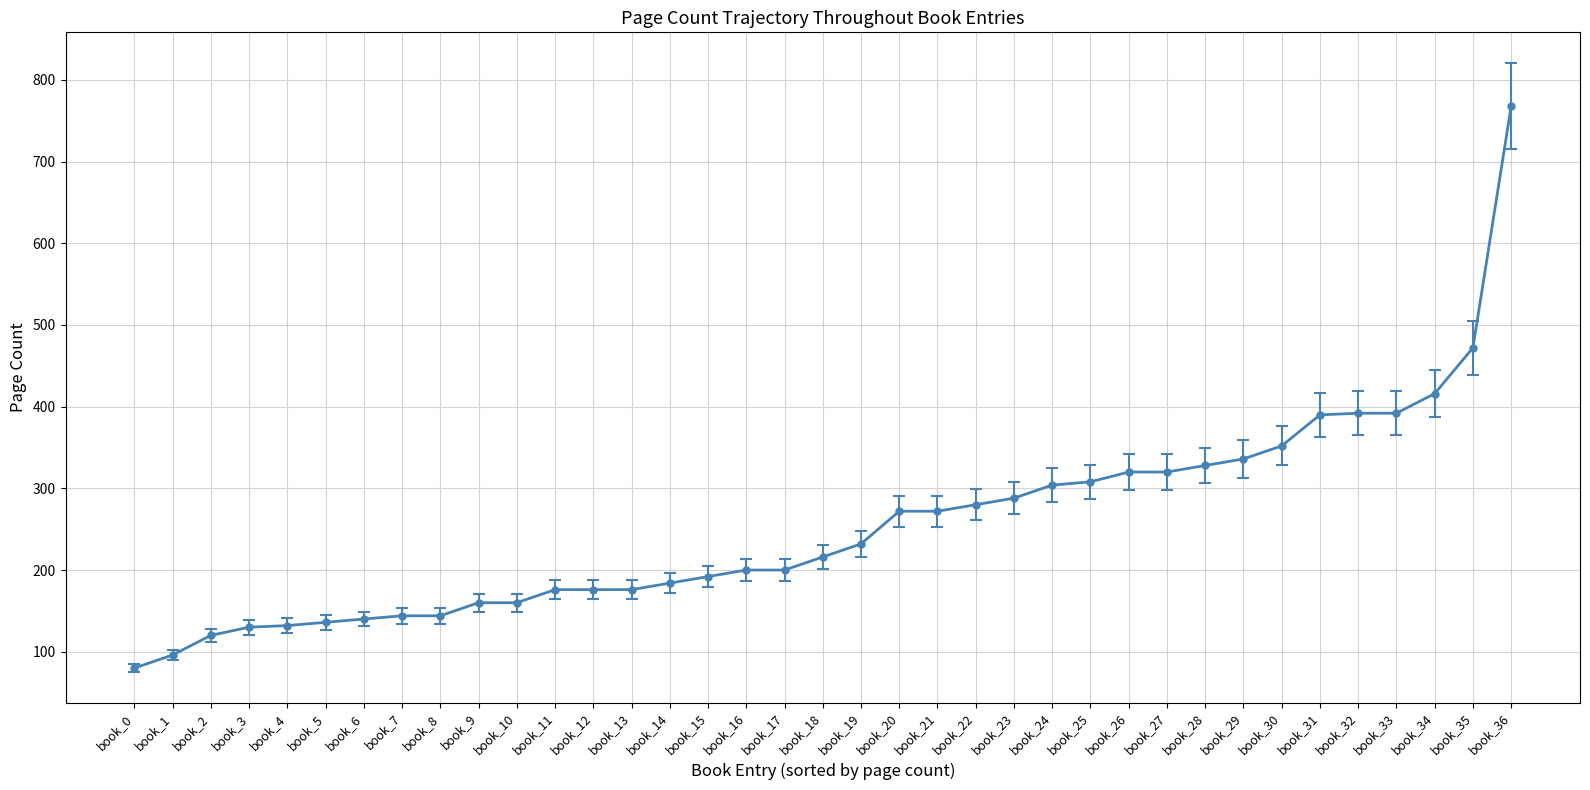

What value does the data have at book_13, to the nearest 10?

180